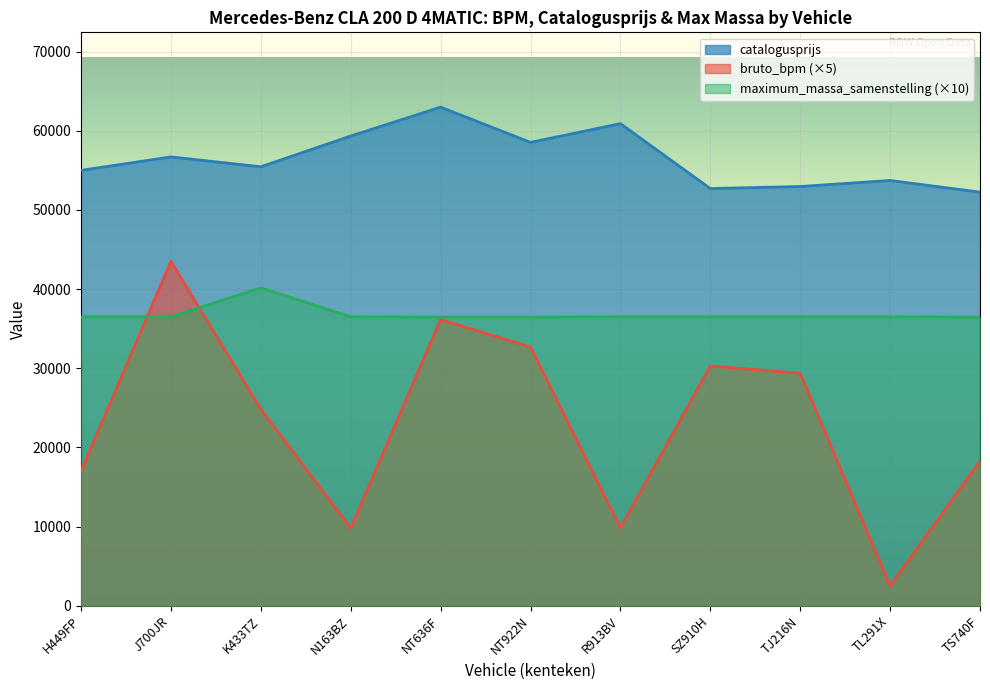

List the series in order of their peak value, highest first.

catalogusprijs, bruto_bpm (×5), maximum_massa_samenstelling (×10)